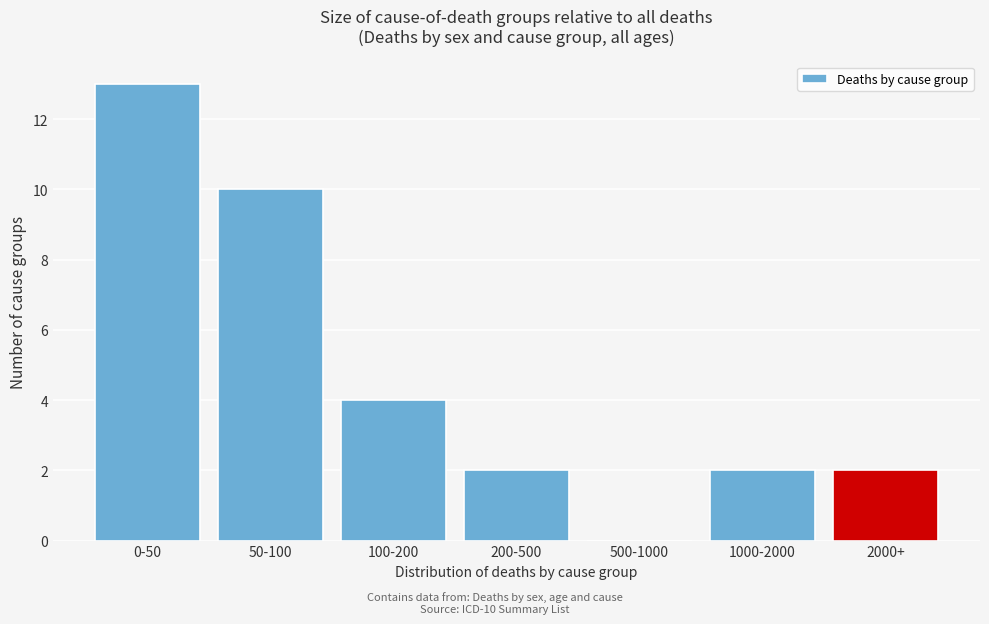

Reading right to left, what are all the values shown in this chart?

2000+=2	1000-2000=2	500-1000=0	200-500=2	100-200=4	50-100=10	0-50=13